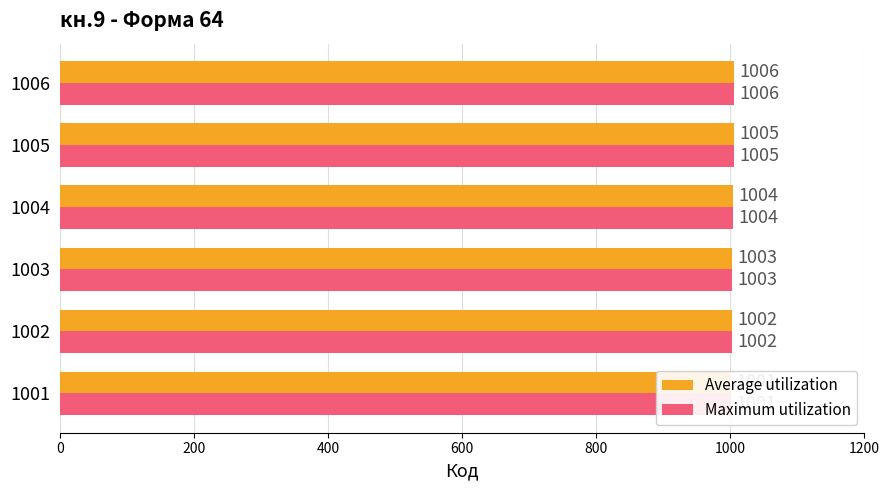

Is it true that Maximum utilization equals 281 at 1005?

False